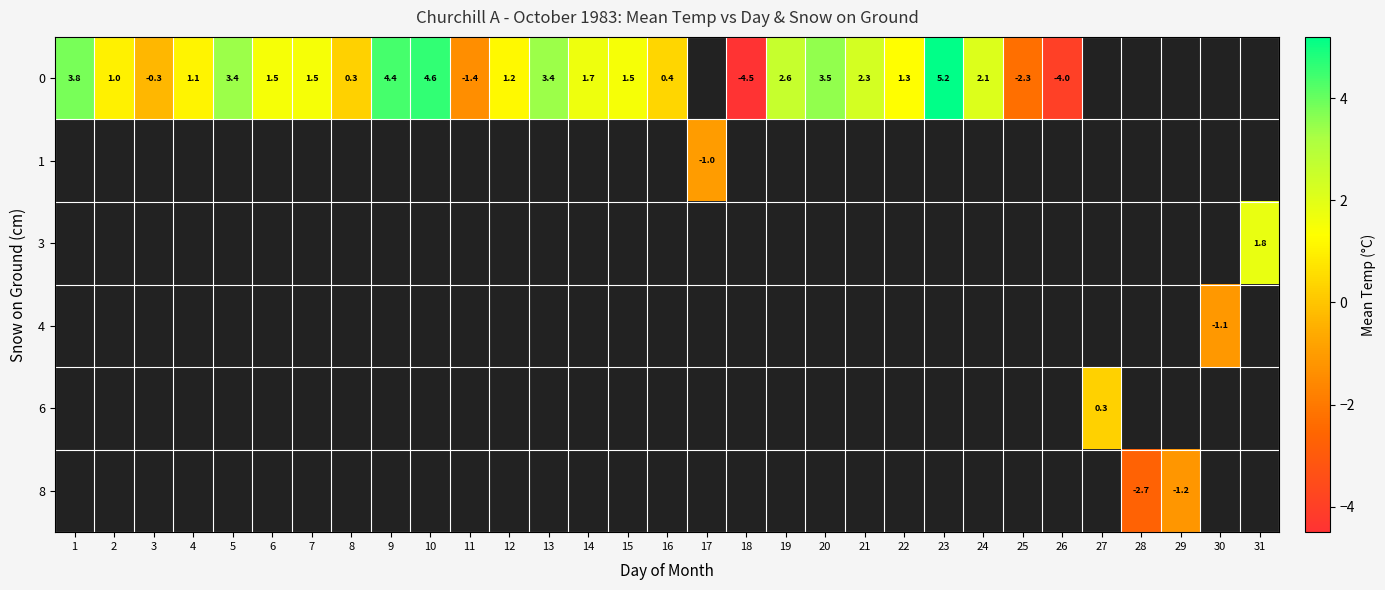

Which category has the lowest value across all series?

18